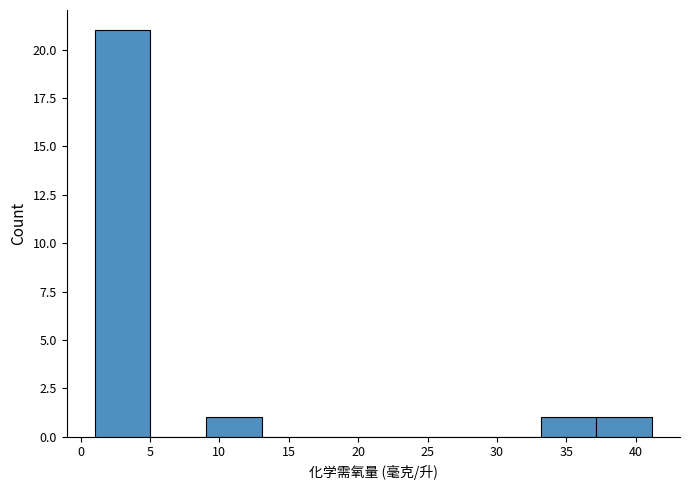

Reading left to right, transcribe this chart: for each bar, give the range it covers on the x-axis and its height. Neither the bar edges nor the heights are printed on the chart, so give them approximately, as read against the axes.

1 to 5: 21
5 to 9: 0
9 to 13: 1
13 to 17: 0
17 to 21: 0
21 to 25: 0
25 to 29: 0
29 to 33: 0
33 to 37: 1
37 to 41: 1